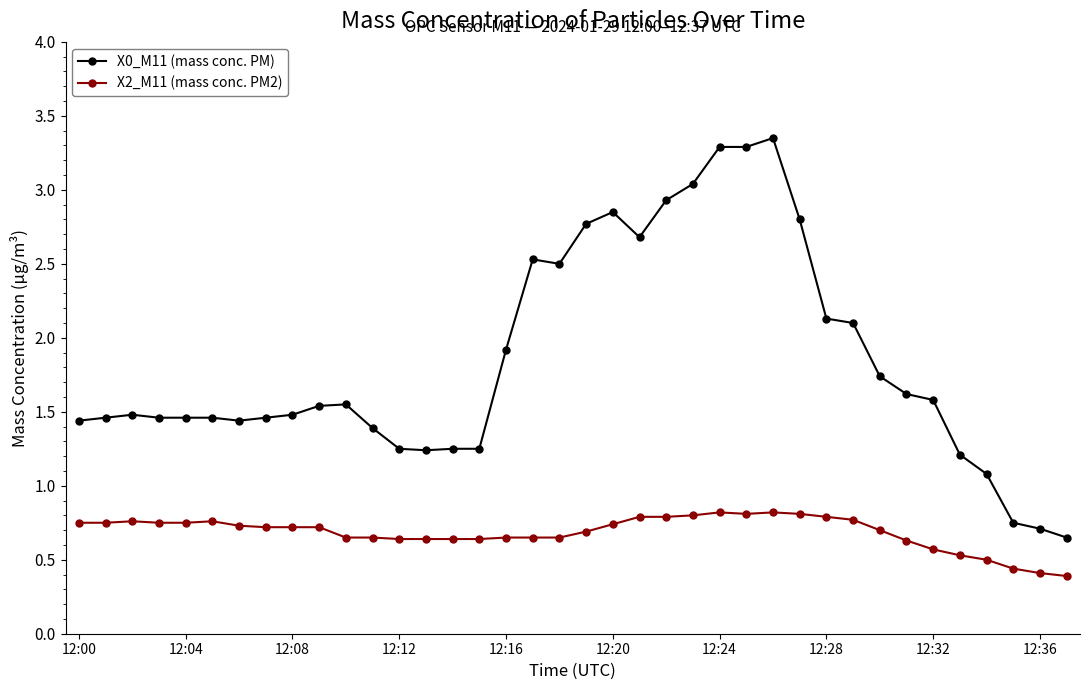

Which series has the largest range (max minus min)?

X0_M11 (mass conc. PM)